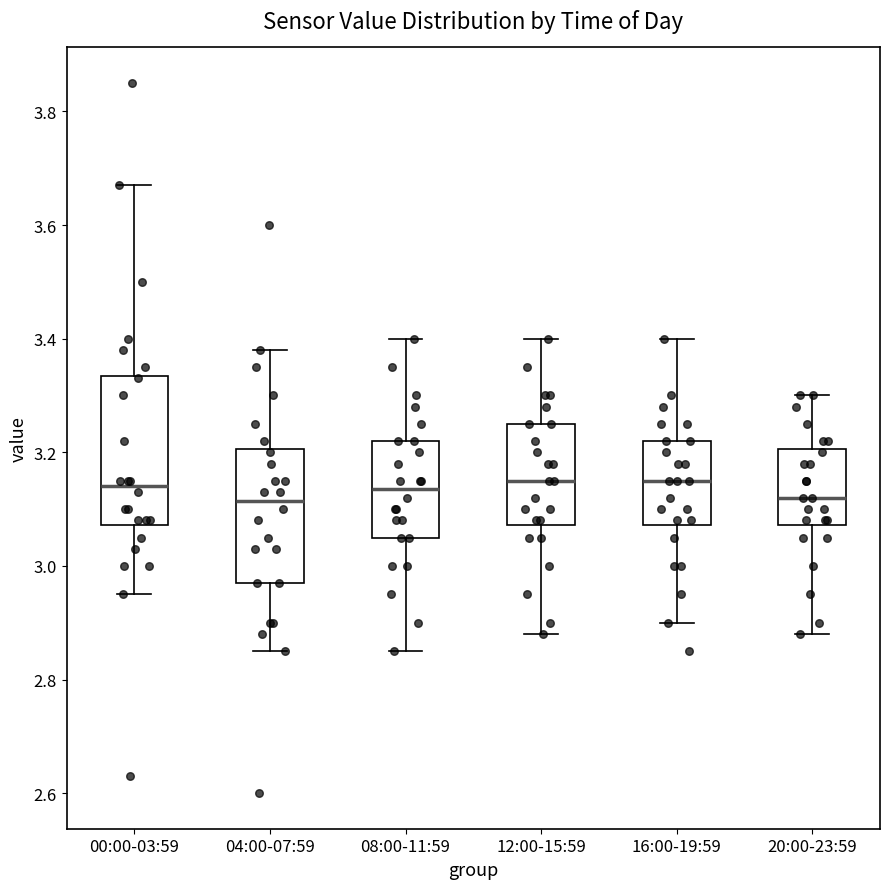

Reading left to right, read every box against the y-axis: the position of its median line, the range the box covers, and the ends of its whiskers. The values are not printed on the chart, so give them approximately, as read against the axis.

00:00-03:59: median 3.14, box 3.08 to 3.34, whiskers 2.96 to 3.68
04:00-07:59: median 3.12, box 2.98 to 3.20, whiskers 2.86 to 3.38
08:00-11:59: median 3.14, box 3.06 to 3.22, whiskers 2.86 to 3.40
12:00-15:59: median 3.16, box 3.08 to 3.26, whiskers 2.88 to 3.40
16:00-19:59: median 3.16, box 3.08 to 3.22, whiskers 2.90 to 3.40
20:00-23:59: median 3.12, box 3.08 to 3.20, whiskers 2.88 to 3.30